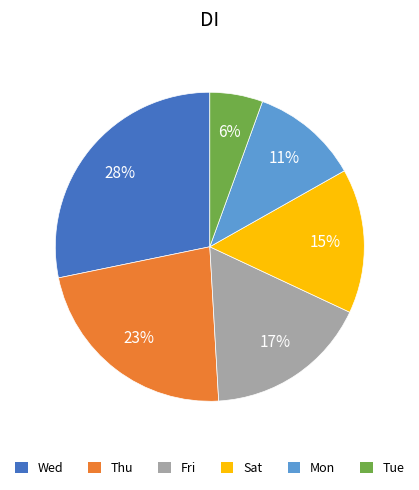

Which has a higher value, Tue or Fri?

Fri